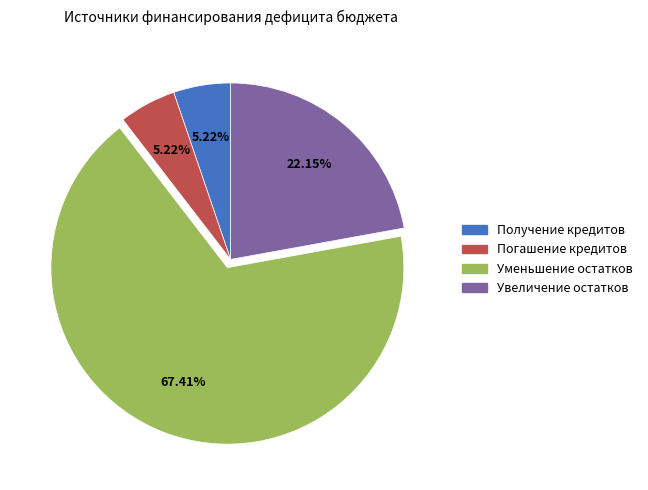

Which category accounts for the majority?

Уменьшение остатков